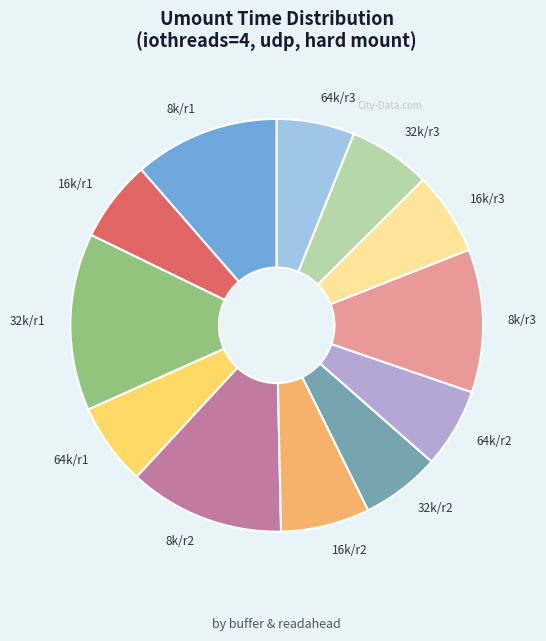

What is the largest slice in the pie chart?

32k/r1